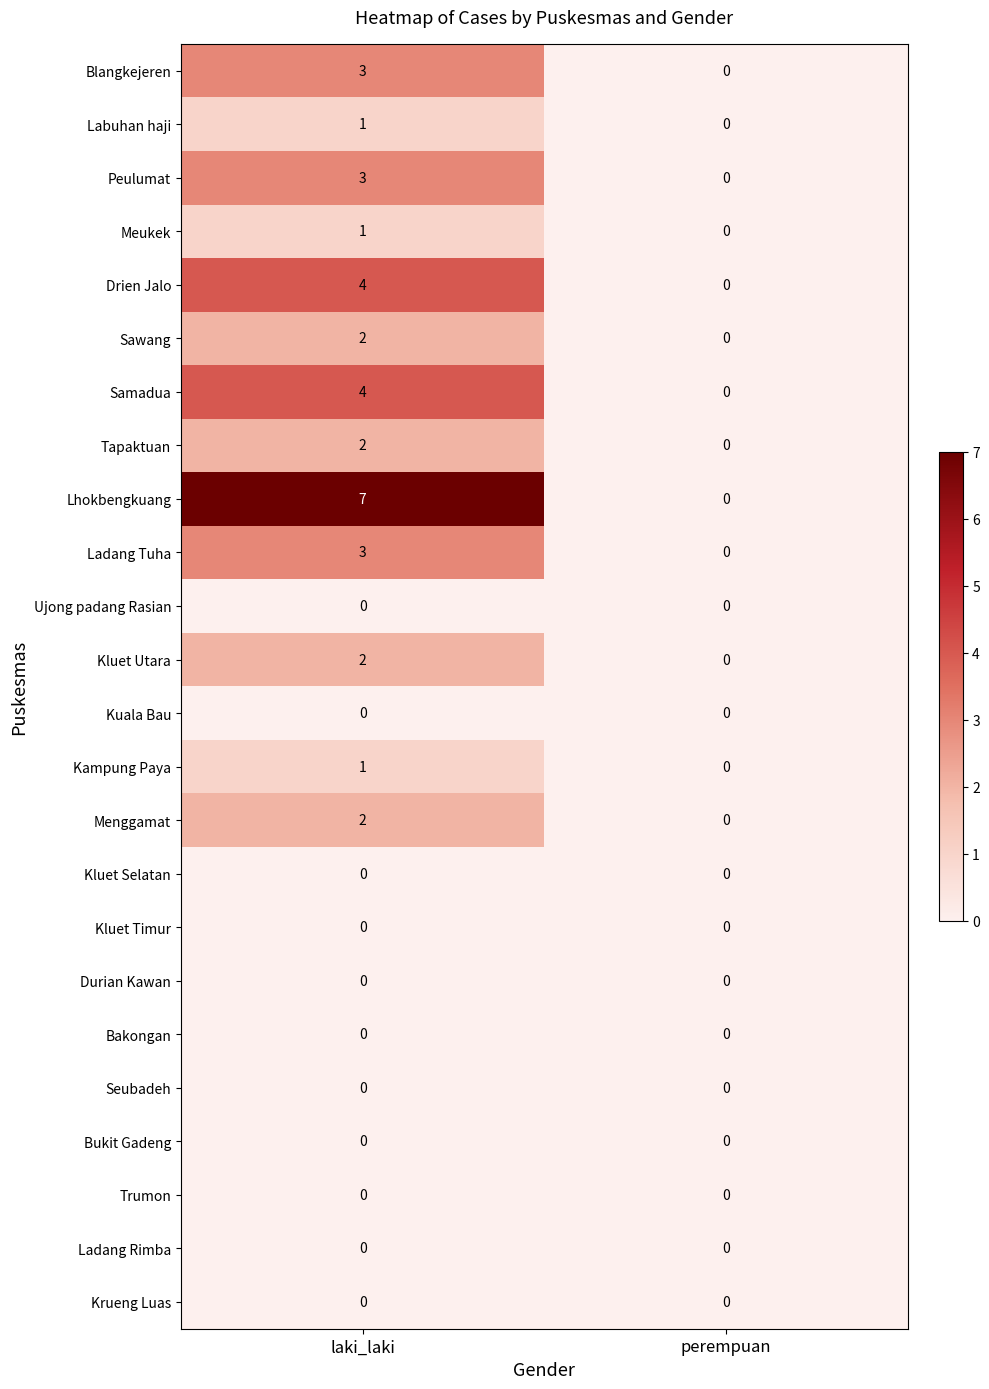

List the labels in order of Samadua value, smallest first.

perempuan, laki_laki